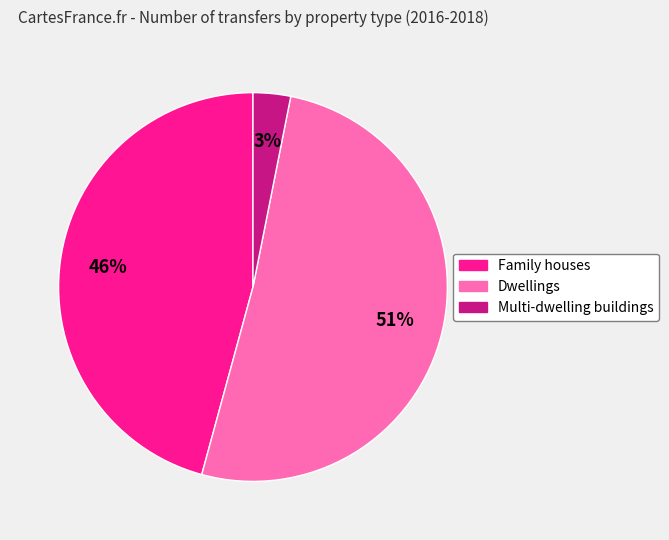

Combined, do Dwellings and Multi-dwelling buildings account for over 50%?

Yes